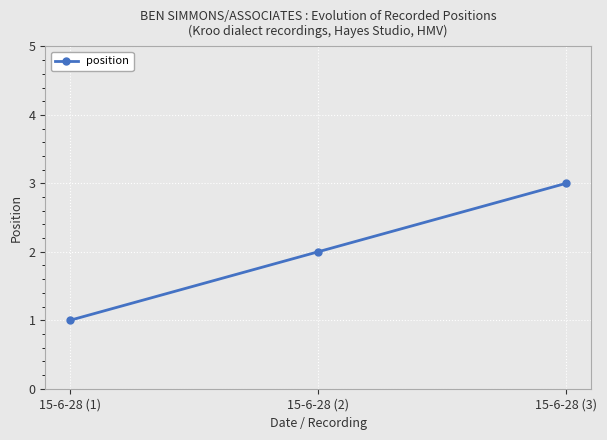

How many lines are shown in the chart?

1